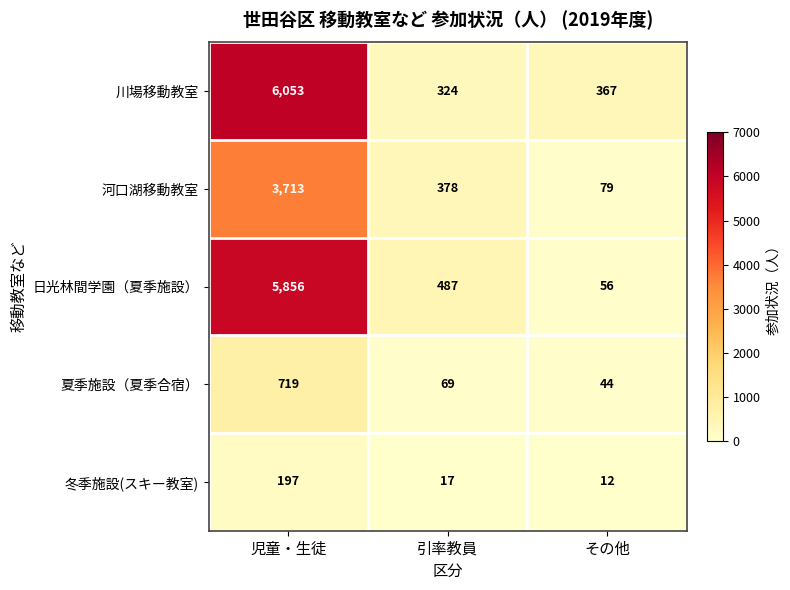

At which label does 河口湖移動教室 reach its peak?

児童・生徒